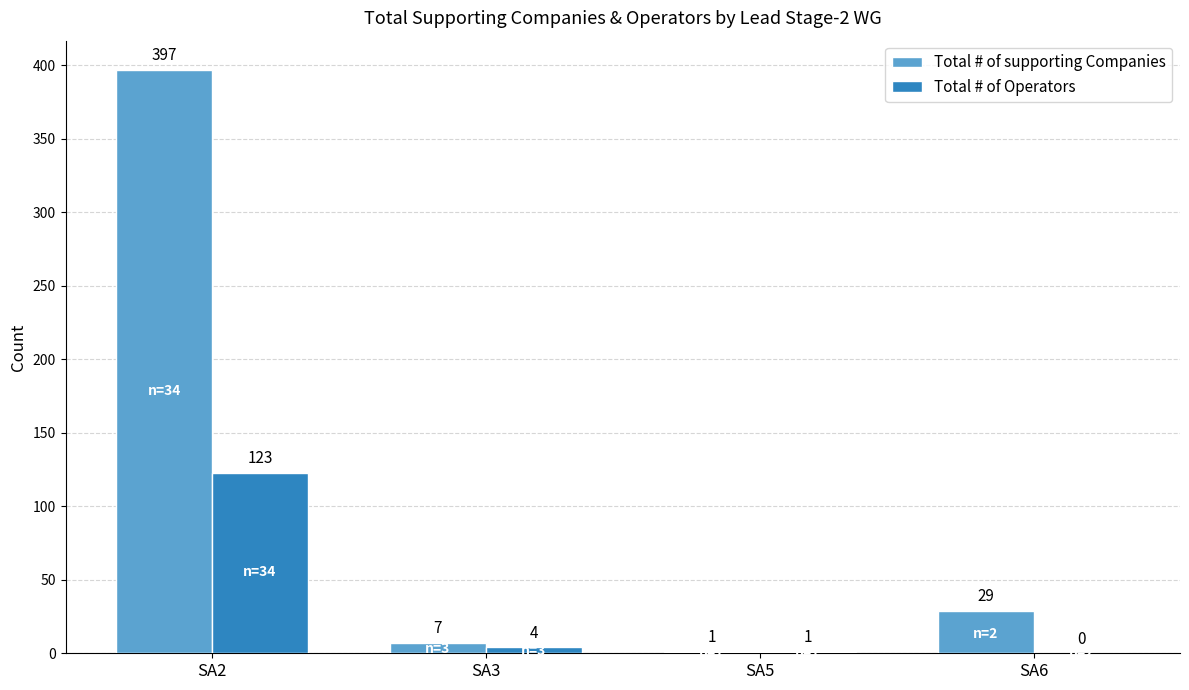

Between SA3 and SA6, which series saw the biggest shift?

Total # of supporting Companies